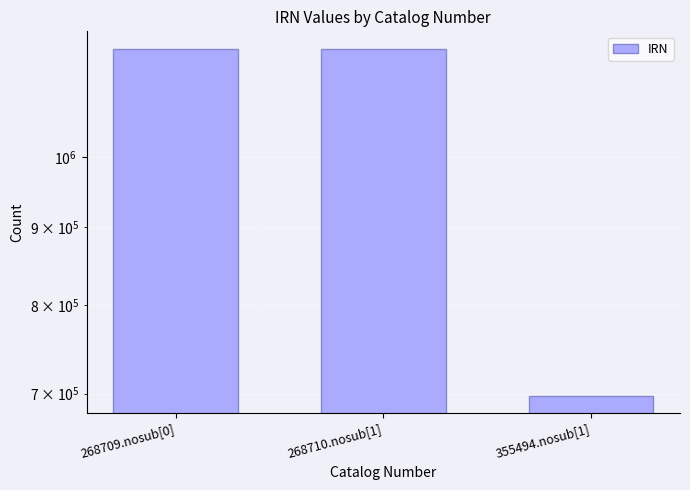

What is the average value?

1017937